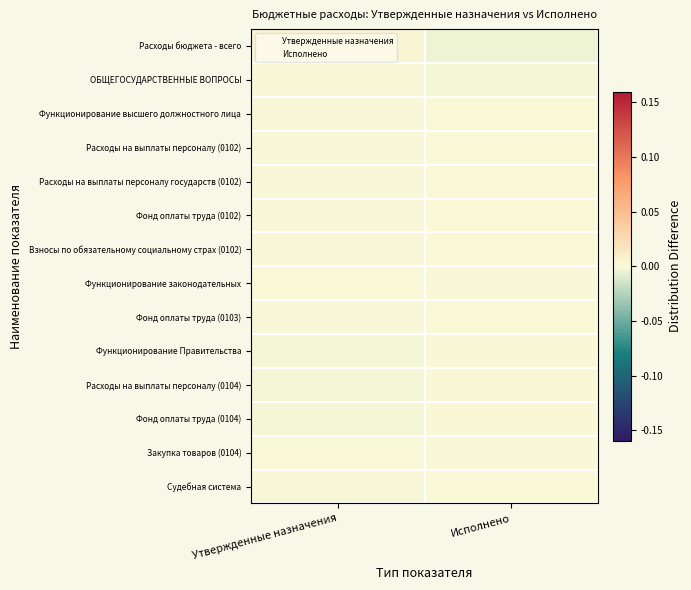

Which category has the highest value across all series?

Утвержденные назначения